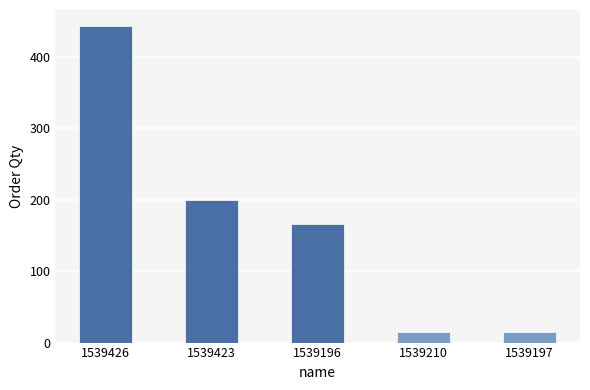

What is the minimum value shown in the chart?

14.4